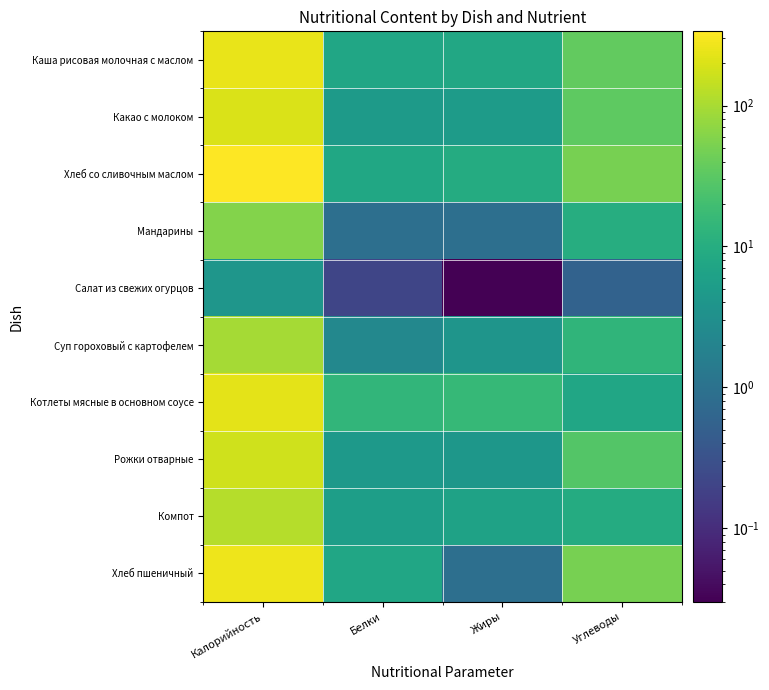

Reading right to left, extract all data points from this chart.

Каша рисовая молочная с маслом: Углеводы=35.3	Жиры=8.1	Белки=7.4	Калорийность=243.9
Какао с молоком: Углеводы=32.7	Жиры=5.0	Белки=4.8	Калорийность=195.7
Хлеб со сливочным маслом: Углеводы=49.8	Жиры=9.2	Белки=7.7	Калорийность=336.8
Мандарины: Углеводы=10.2	Жиры=0.9	Белки=0.9	Калорийность=60.6
Салат из свежих огурцов: Углеводы=0.6	Жиры=0.0	Белки=0.2	Калорийность=4.0
Суп гороховый с картофелем: Углеводы=13.6	Жиры=3.9	Белки=2.3	Калорийность=96.8
Котлеты мясные в основном соусе: Углеводы=7.5	Жиры=15.2	Белки=13.9	Калорийность=229.8
Рожки отварные: Углеводы=28.3	Жиры=4.2	Белки=4.4	Калорийность=168.9
Компот: Углеводы=9.4	Жиры=6.4	Белки=5.6	Калорийность=117.3
Хлеб пшеничный: Углеводы=49.7	Жиры=0.9	Белки=7.6	Калорийность=262.0